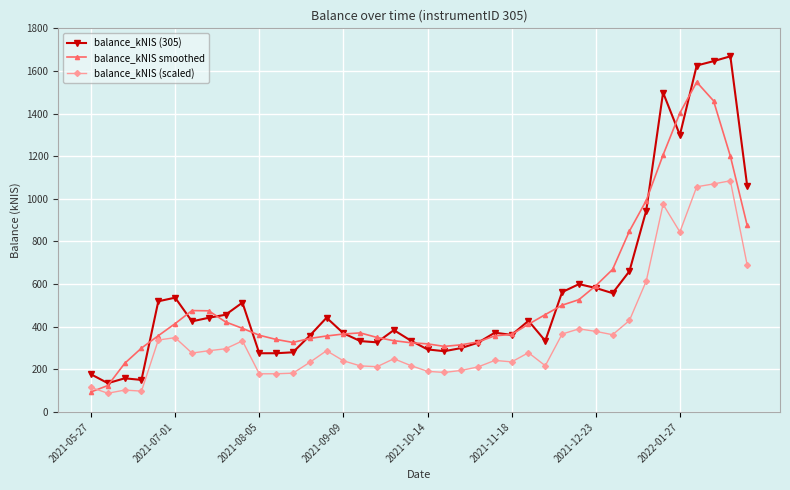

List the series in order of their peak value, lowest first.

balance_kNIS (scaled), balance_kNIS smoothed, balance_kNIS (305)